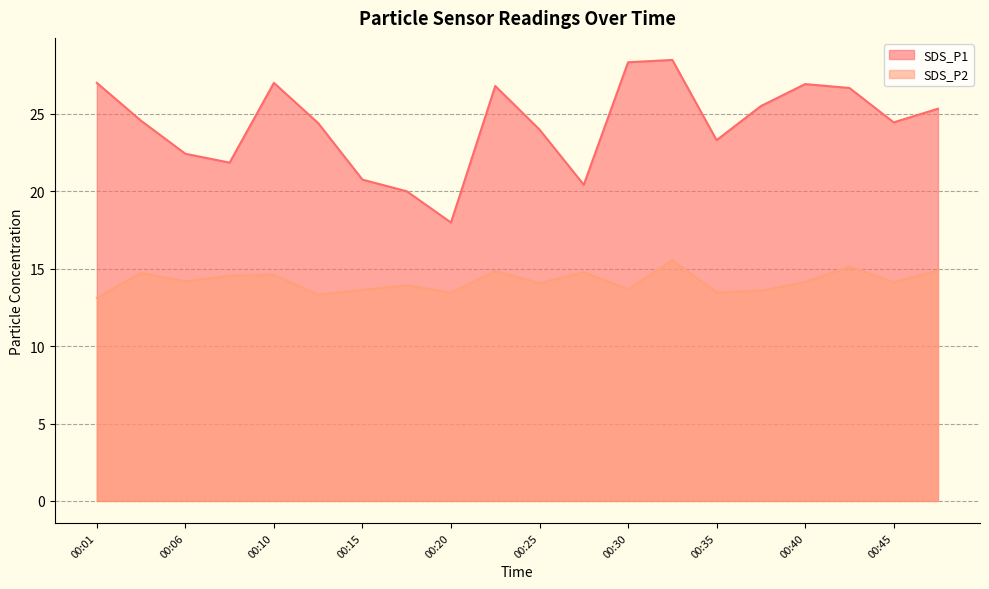

What is the sum of all SDS_P1 values?

486.1